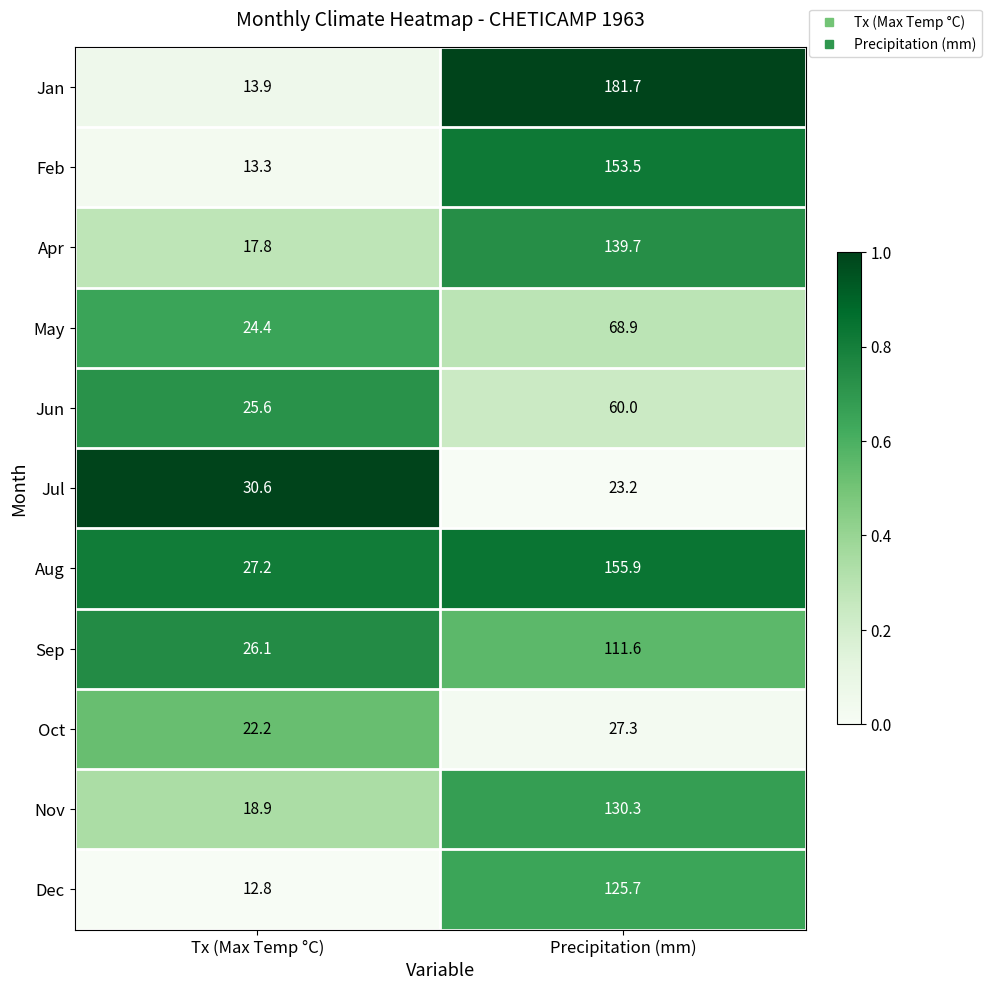

The value of May at Precipitation (mm) is 108.3. True or false?

False